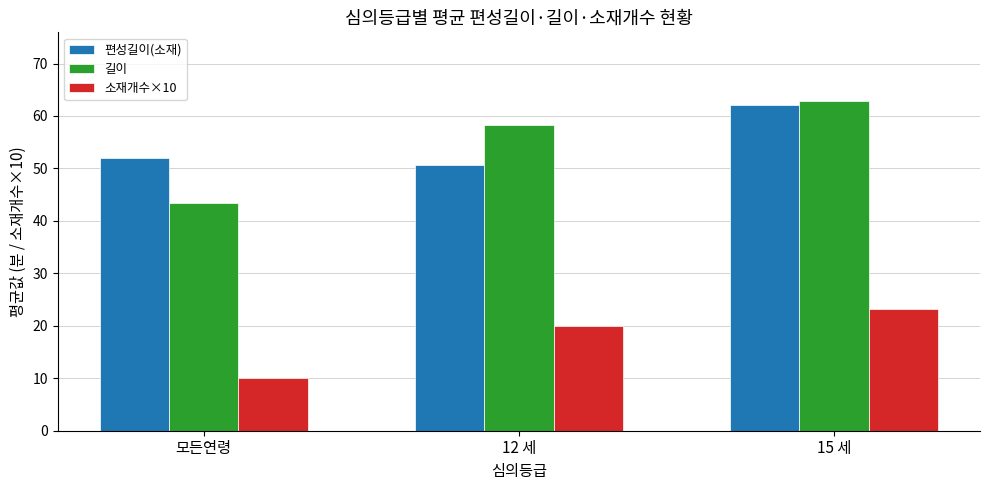

At how many categories does at least one series exceed 40?

3